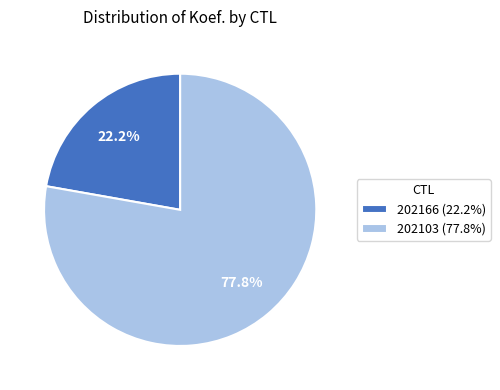

Rank the categories by value from lowest to highest.

202166, 202103